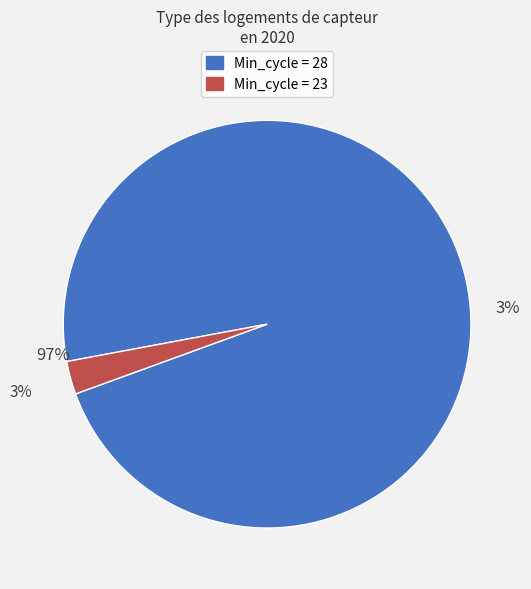

Between 28 and 28, which is larger?

28